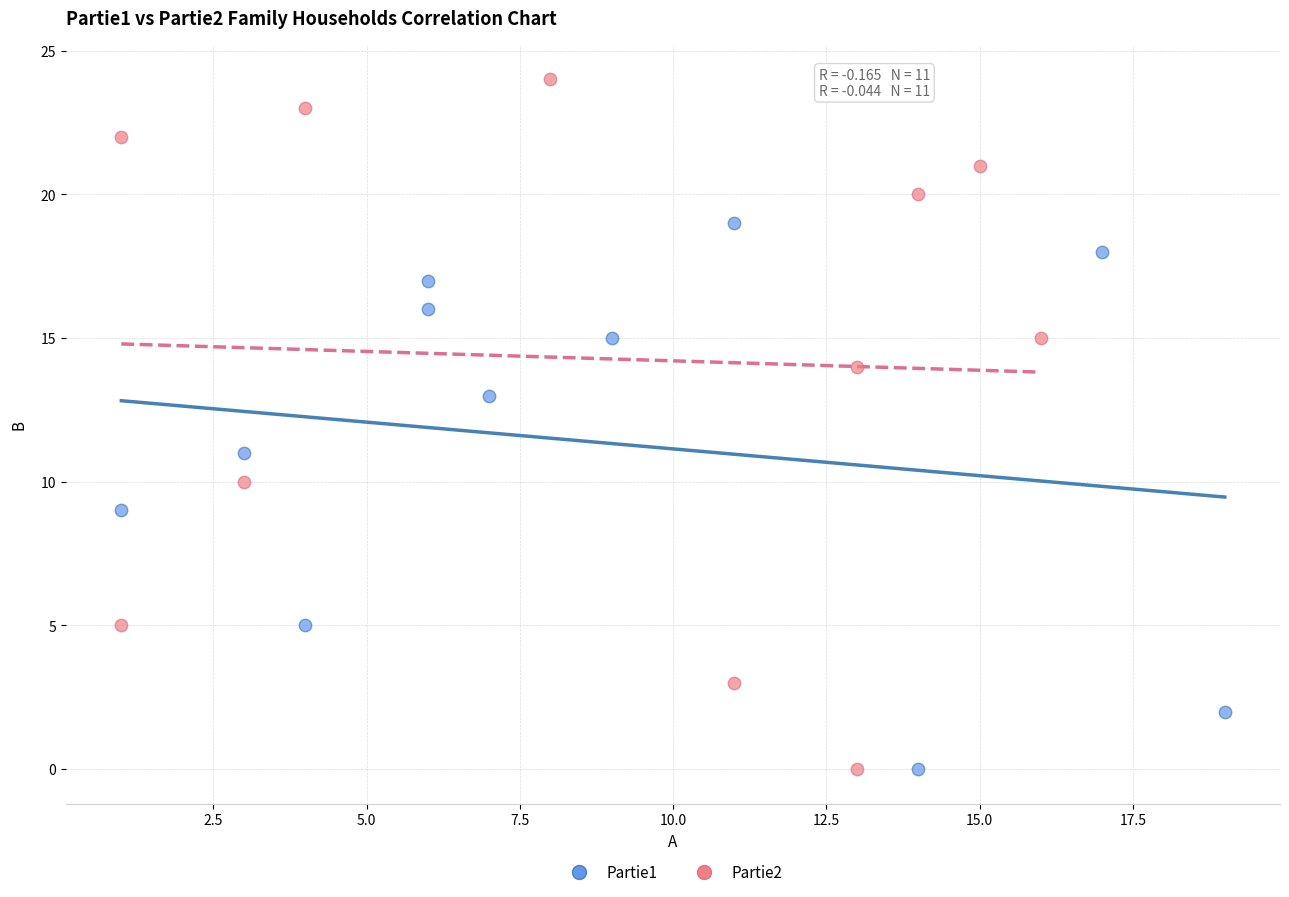

Which series reaches the maximum Y coordinate?

Partie2